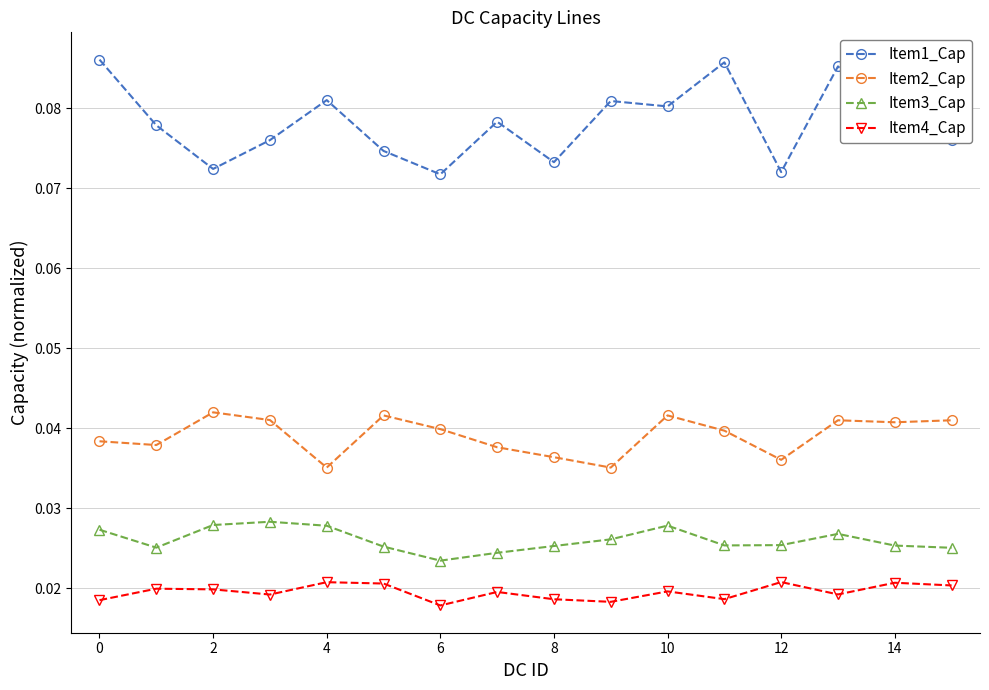

Which series has the largest total across all categories?

Item1_Cap